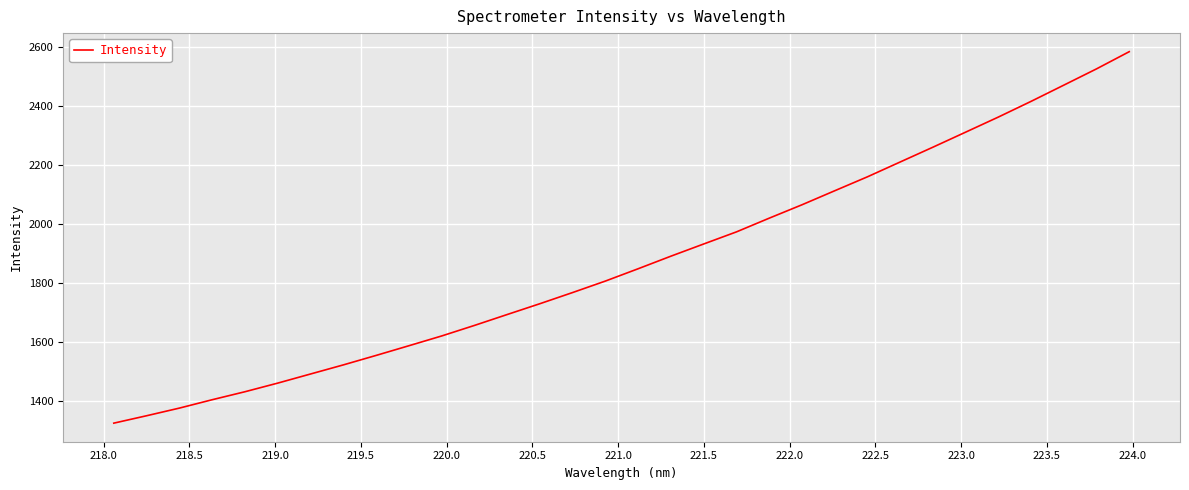

What is the smallest value displayed?

1325.3